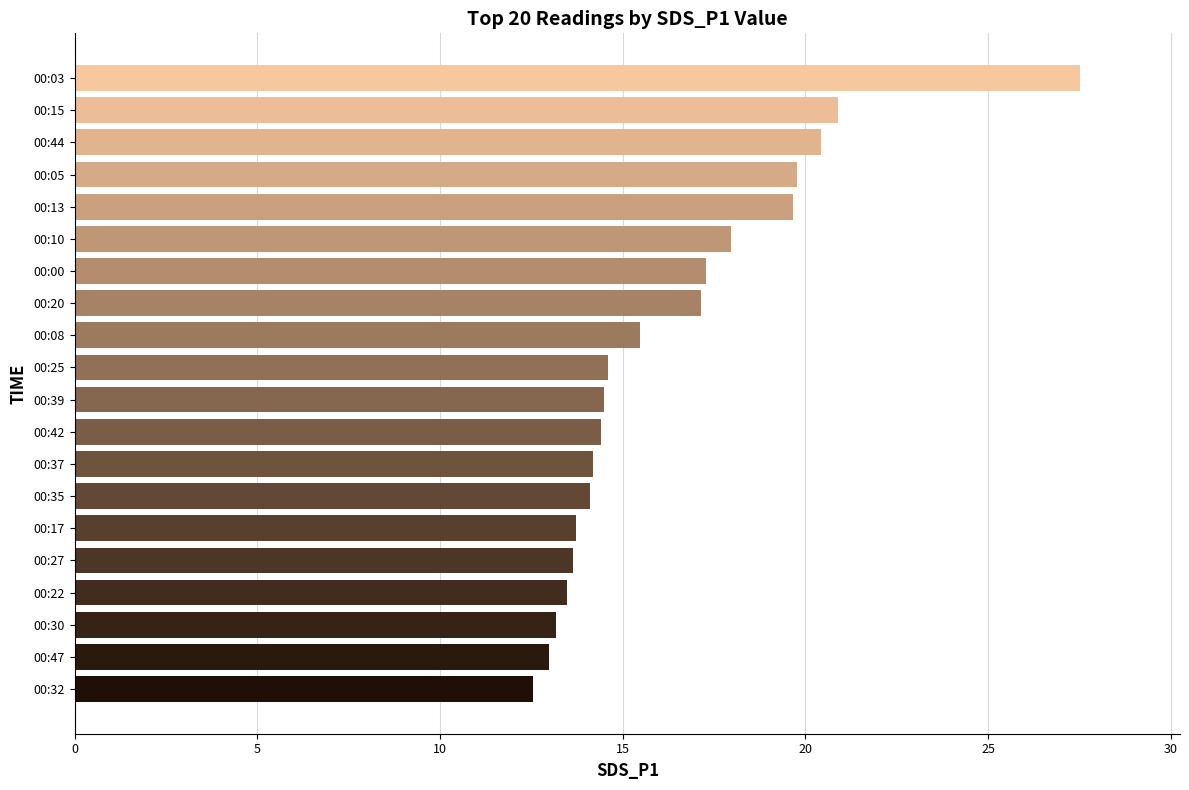

What is the sum of all values?

327.4